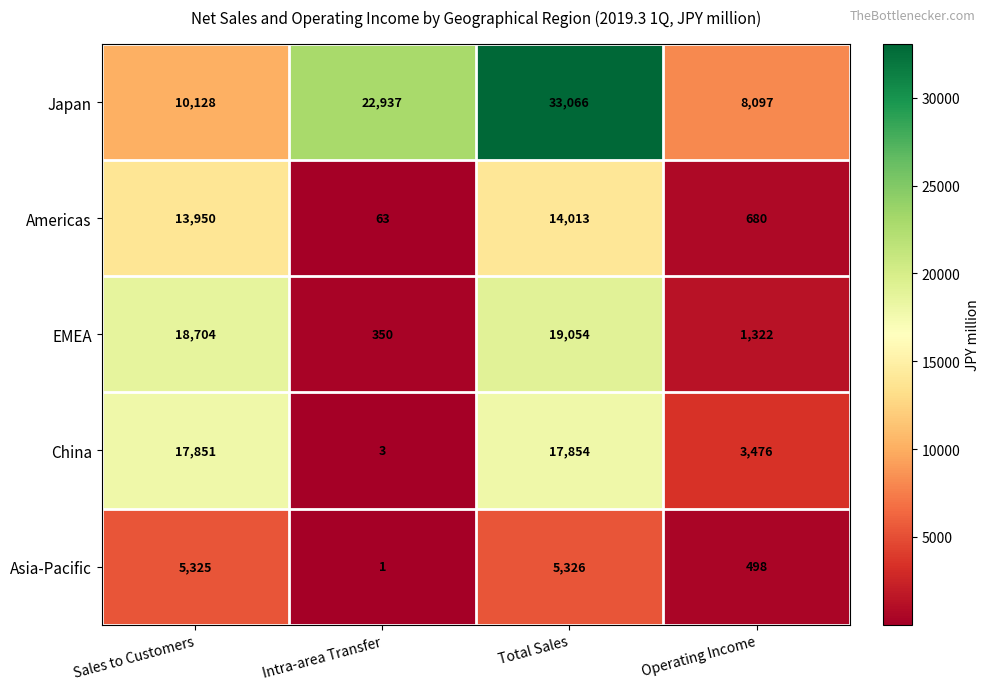

True or false: China has a value of 3 at Intra-area Transfer.

True